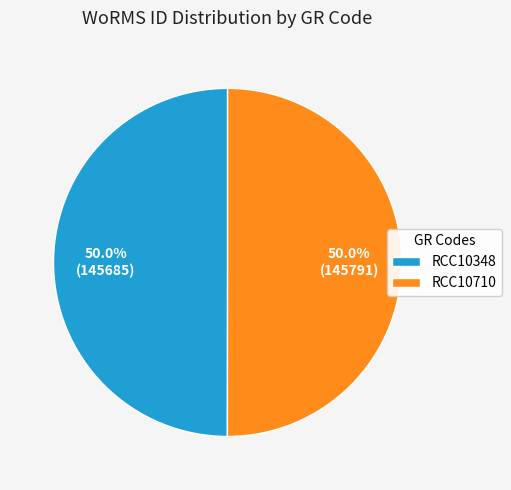

Approximately how many times larger is the value at RCC10348 compared to RCC10710?

1.0